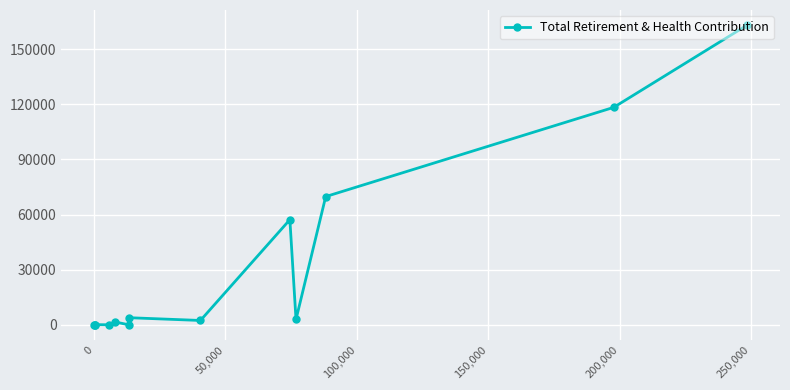

True or false: the data has more than 0 interior local peaks.

True